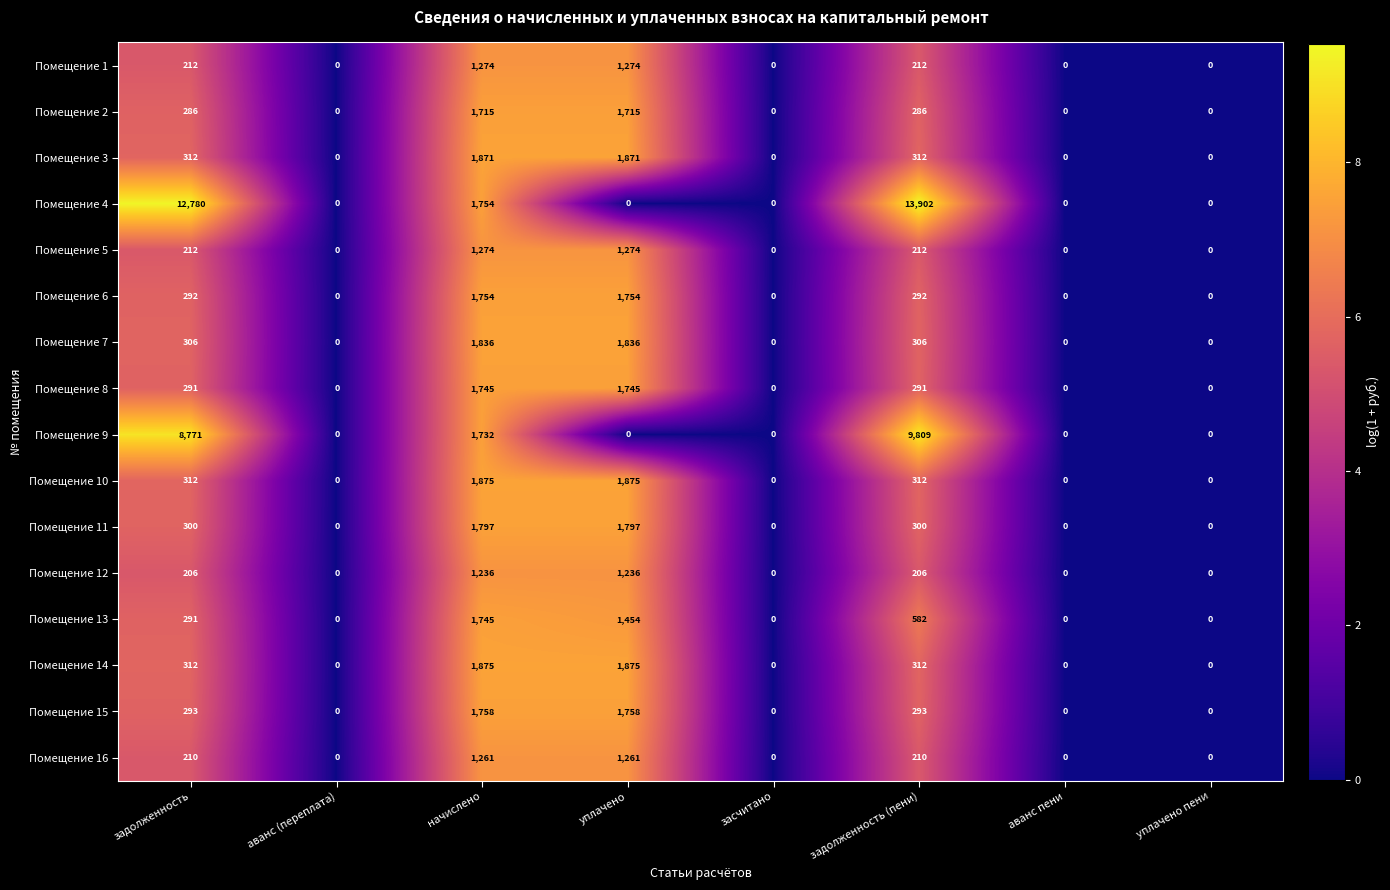

How many Помещение 1 values are between 0 and 1274?

8